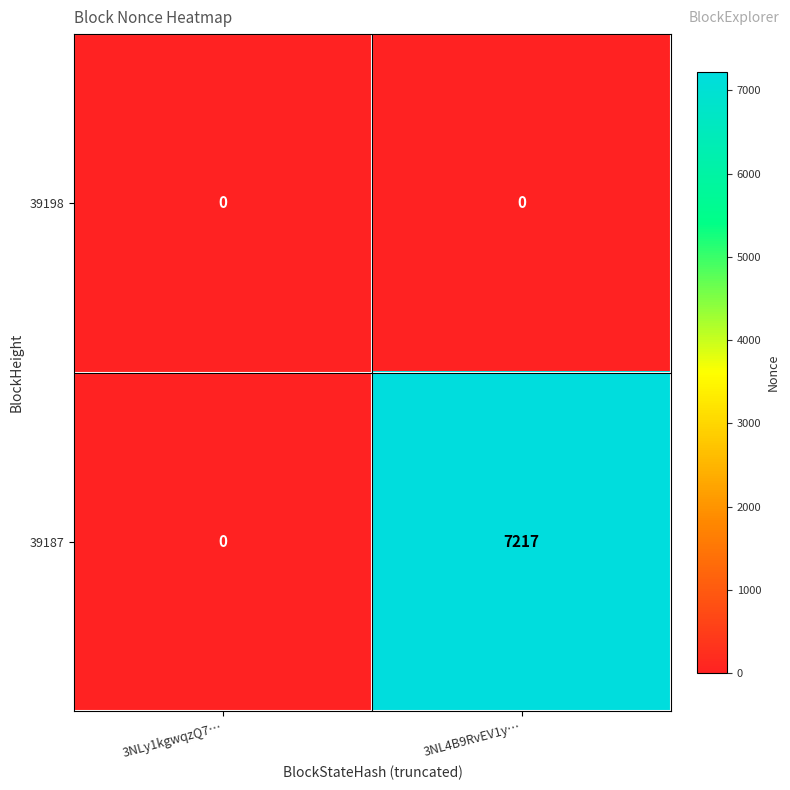

Reading right to left, extract all data points from this chart.

39198: 3NL4B9RvEV1y…=0	3NLy1kgwqzQ7…=0
39187: 3NL4B9RvEV1y…=7217	3NLy1kgwqzQ7…=0